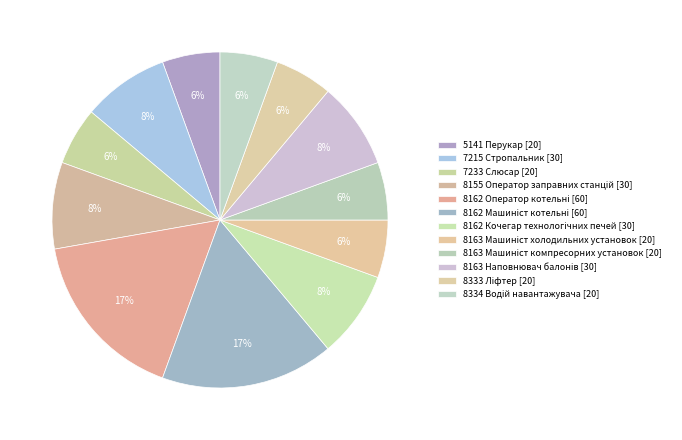

What is the smallest slice in the pie chart?

5141 Перукар